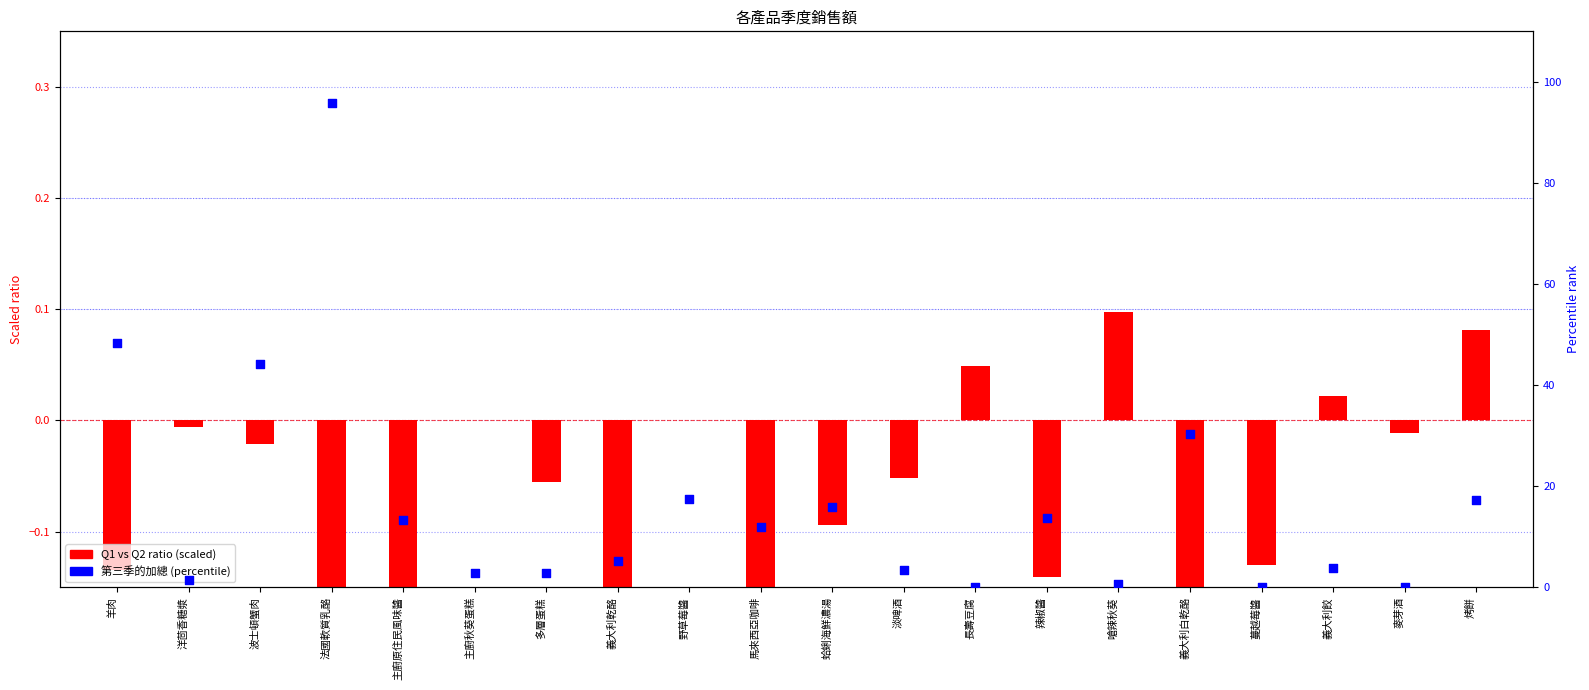

At which category is the sum across all series the highest?

法國軟質乳酪